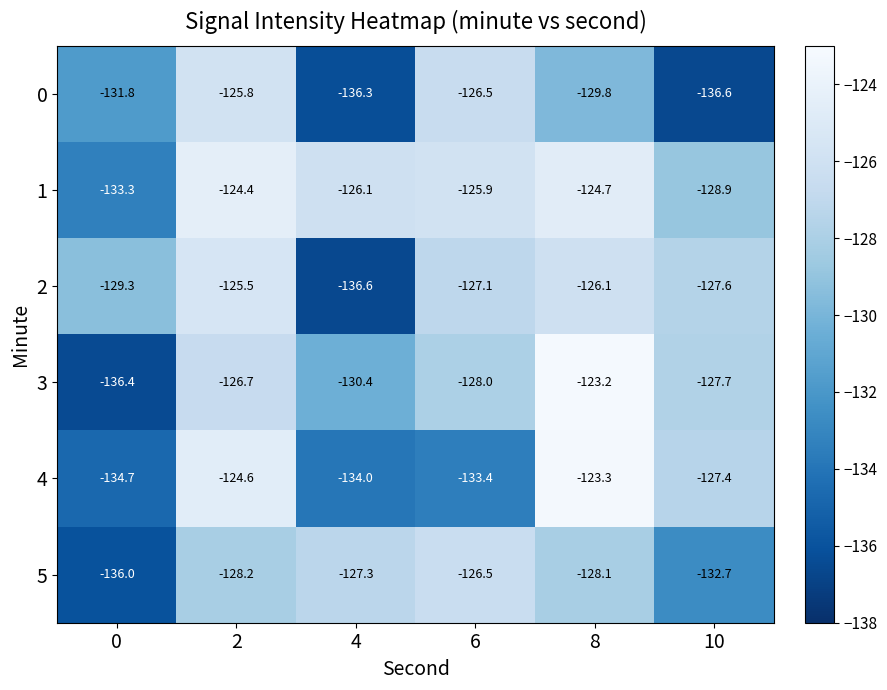

True or false: 0 has a value of -136.6 at 10.

True